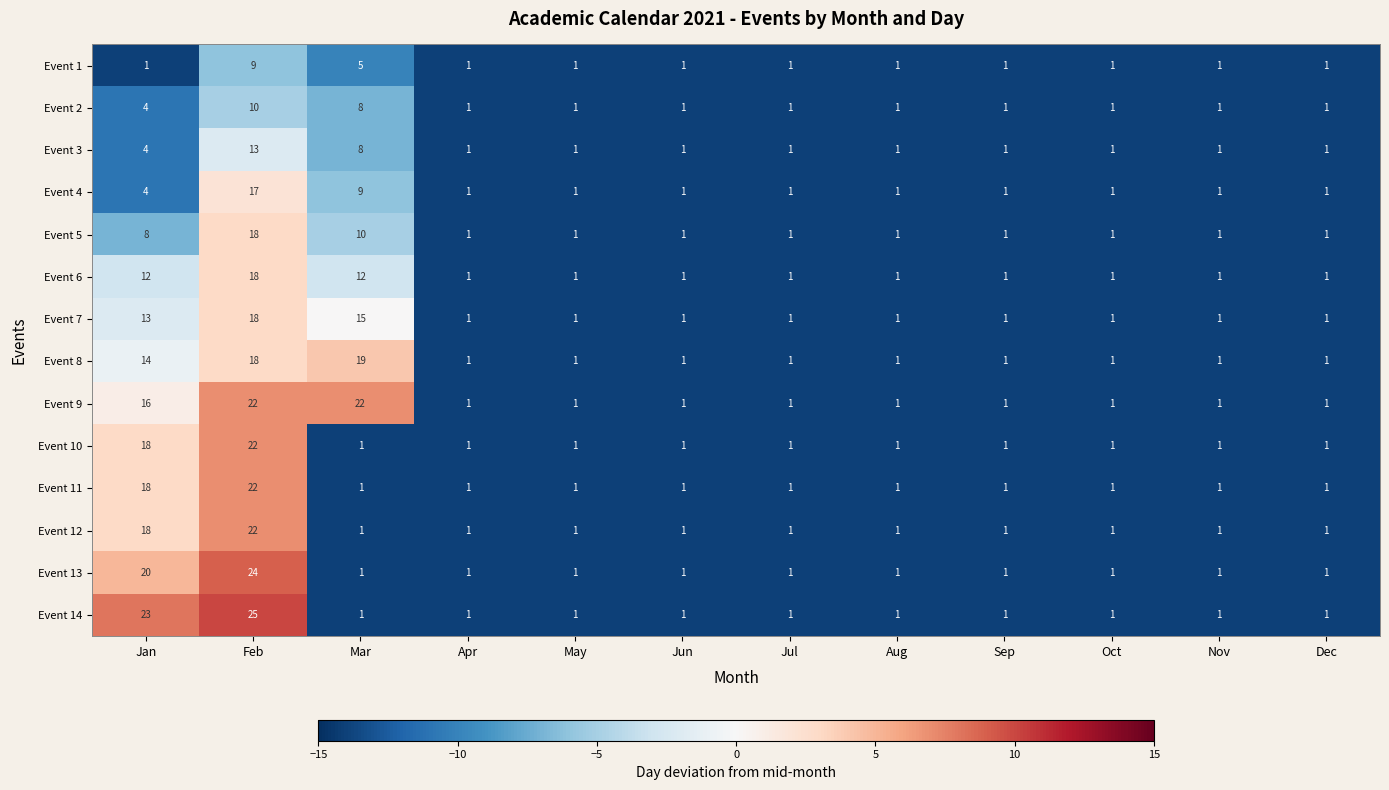

At how many categories does at least one series exceed 7?

3